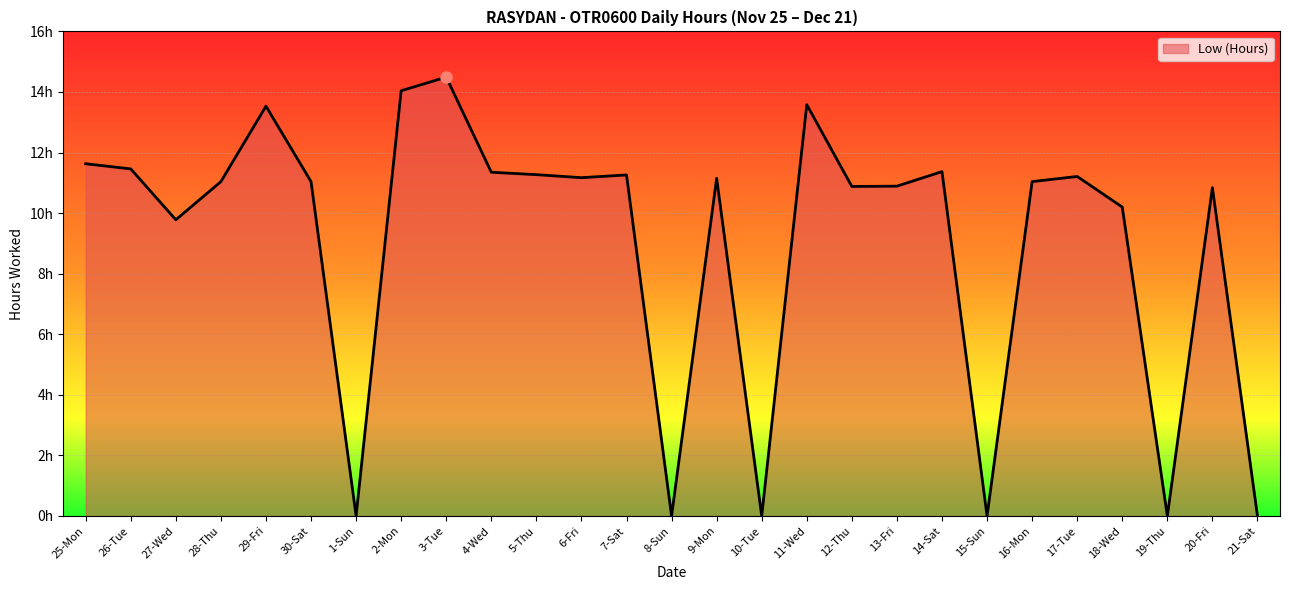

Does the chart have visible grid lines?

Yes